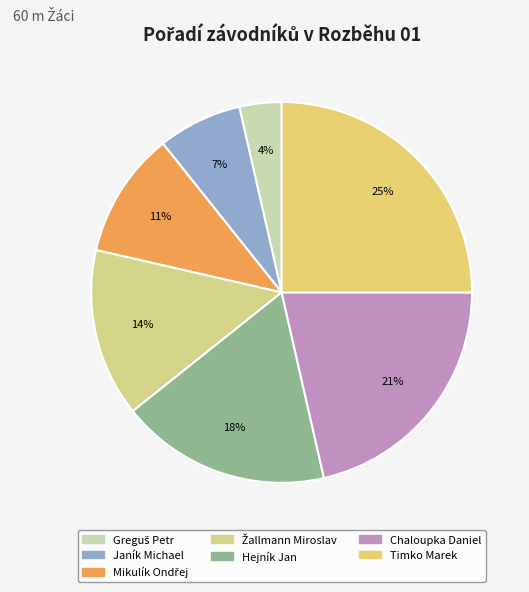

Does any single category account for the majority?

No